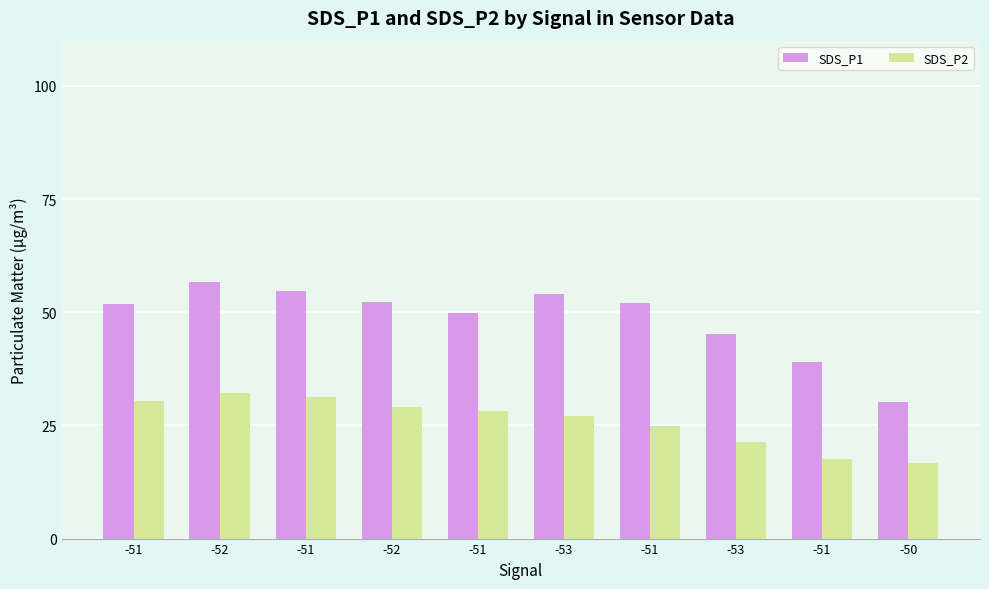

What is the sum of the SDS_P1 values at -53 and -51?

84.1